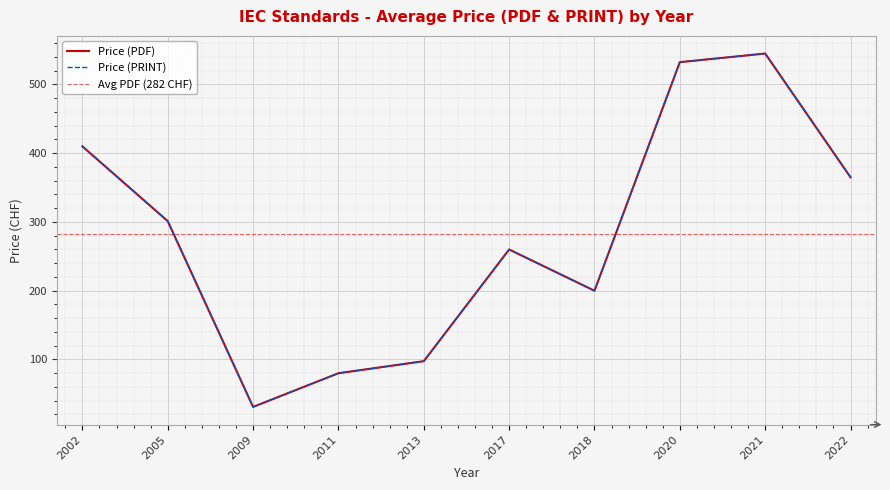

Which series has the largest range (max minus min)?

Price (PDF)